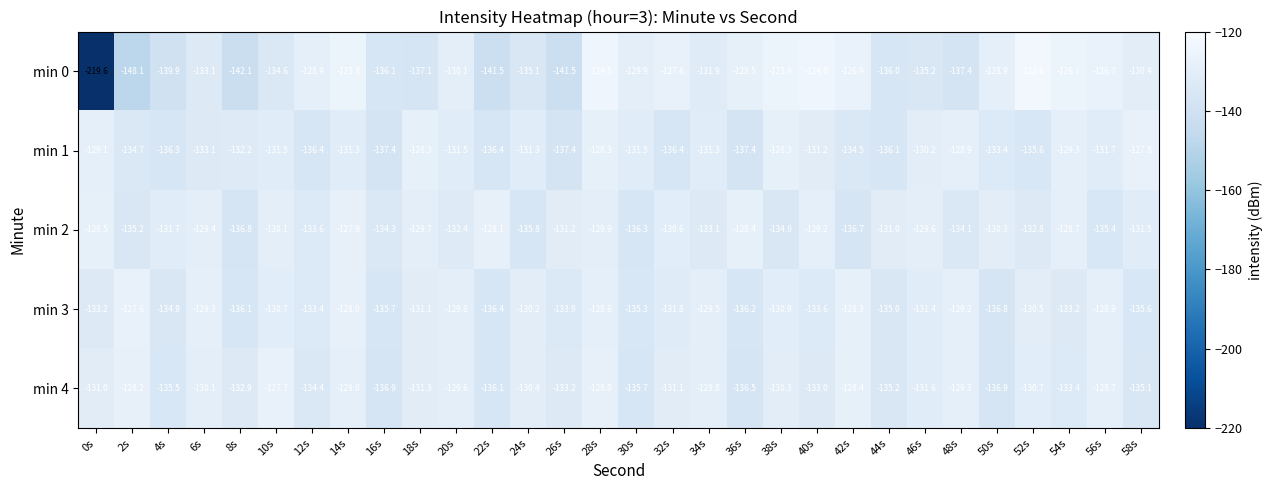

Between 38s and 54s, which series saw the biggest shift?

min 2